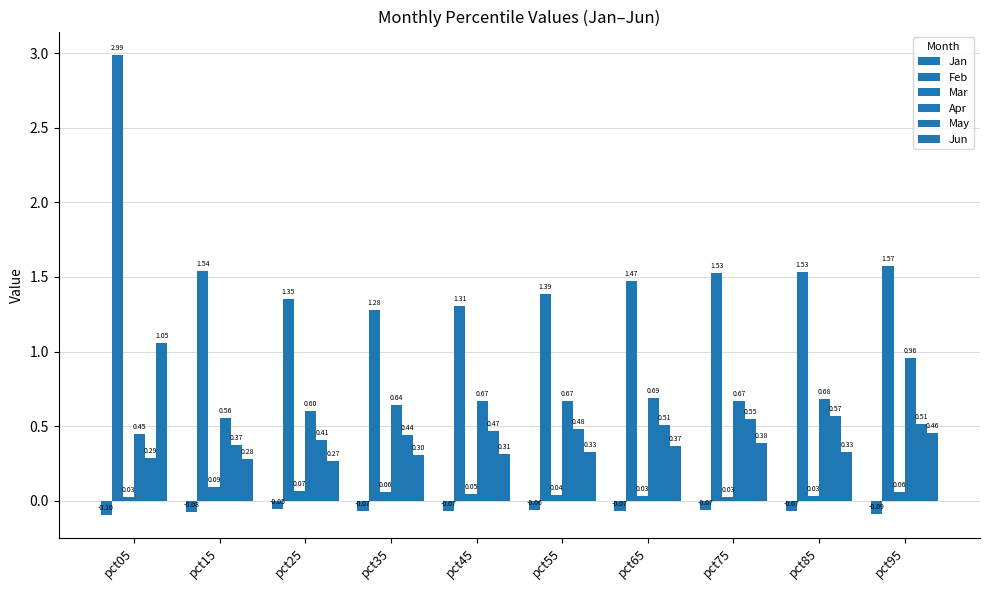

What is the lowest value of the Apr series?

0.4